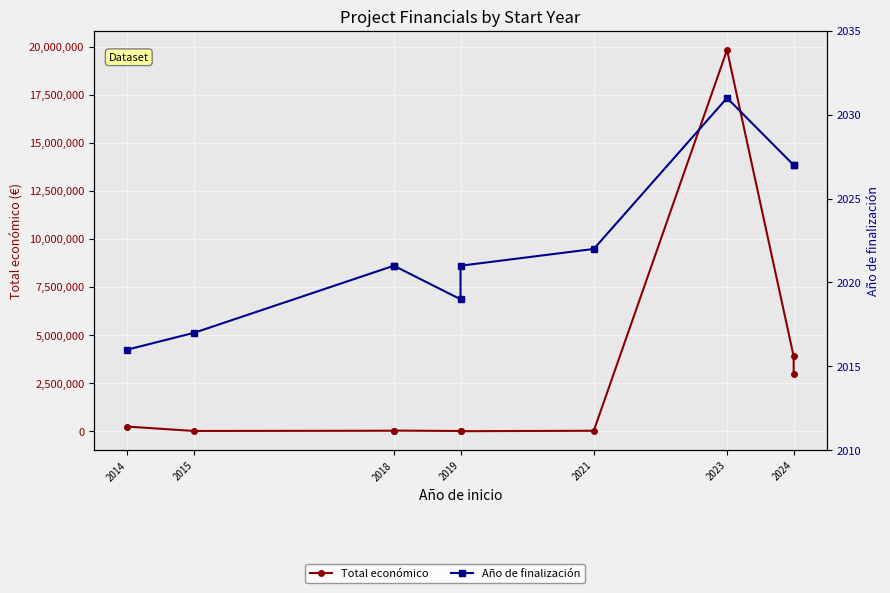

What is the smallest value displayed?

2016